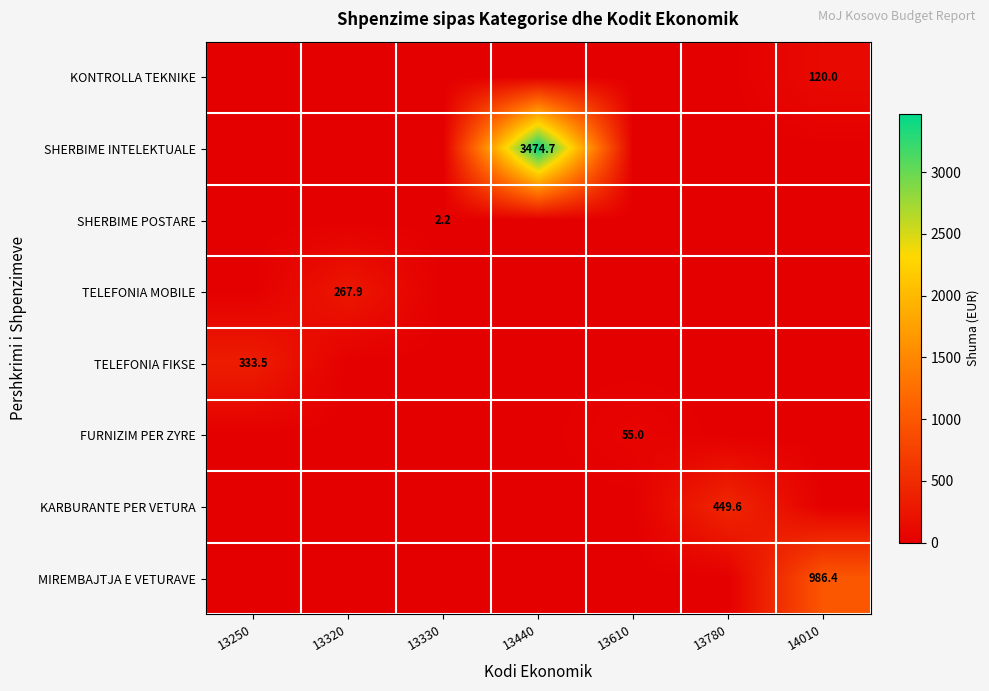

The SHERBIME POSTARE series shows 2.2 at 13330. True or false?

True